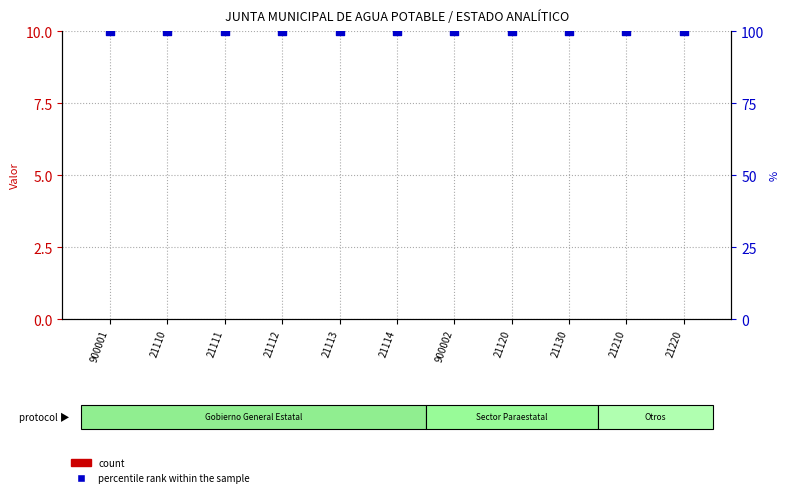

At how many categories does at least one series exceed 48?

11